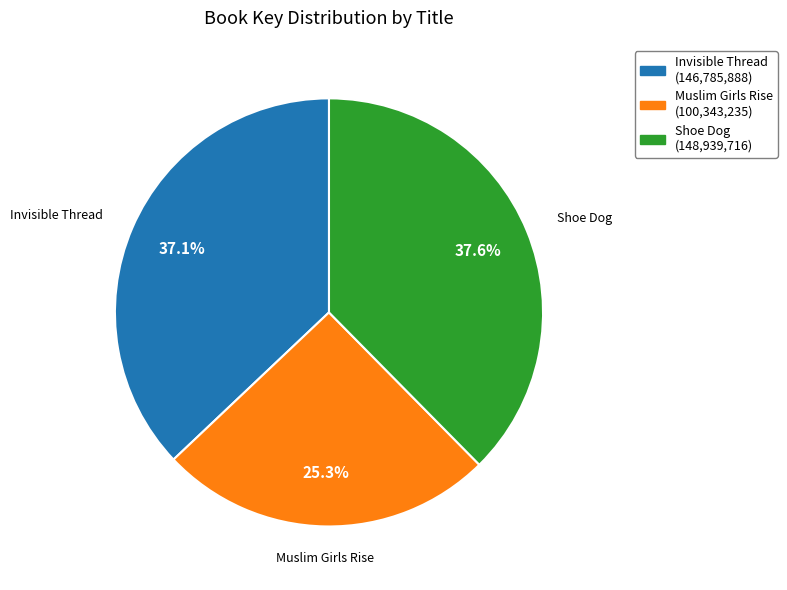

Between Muslim Girls Rise and Invisible Thread, which is larger?

Invisible Thread